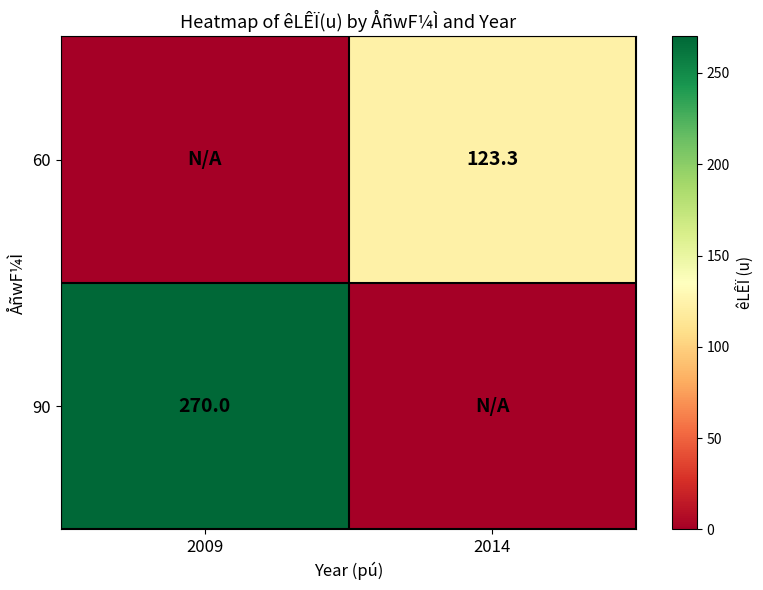

What is the total value across all series at 2009?

270.0